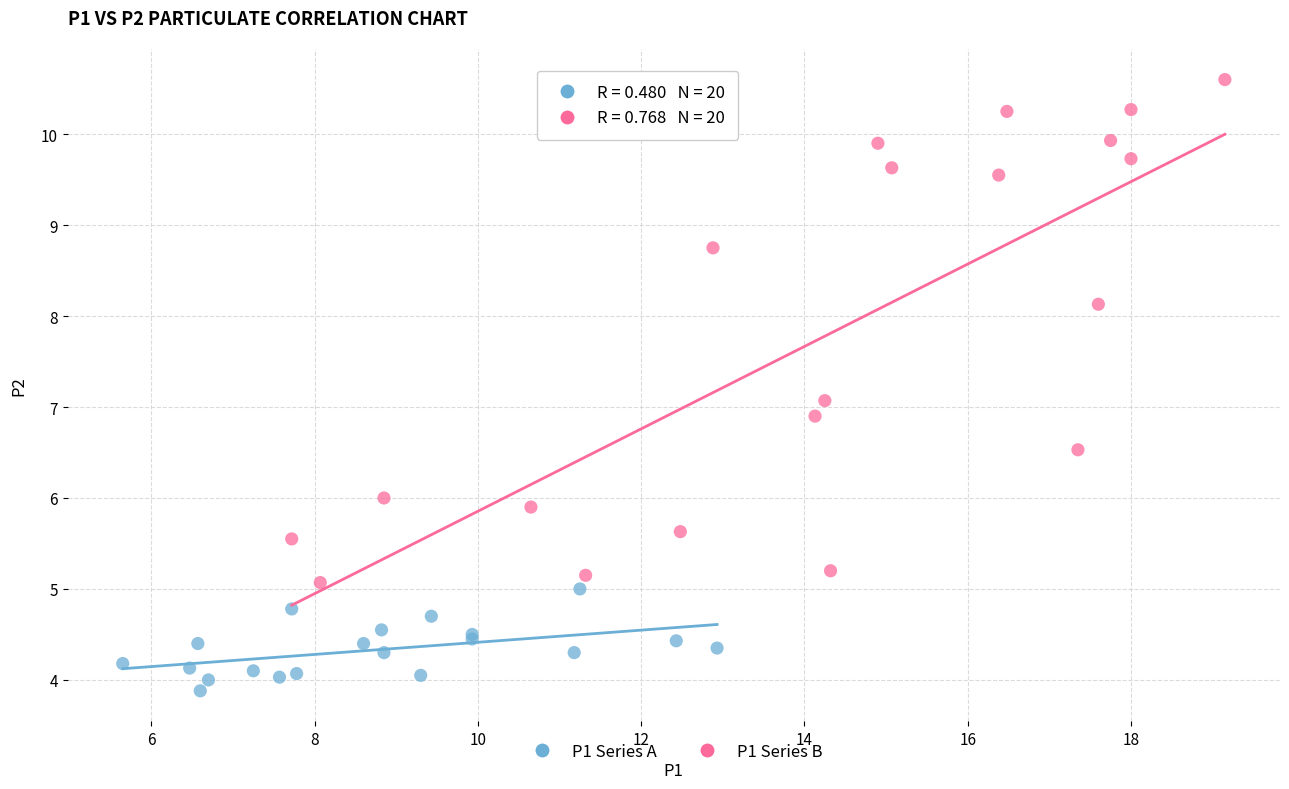

Which series reaches the minimum Y coordinate?

P1 Series A